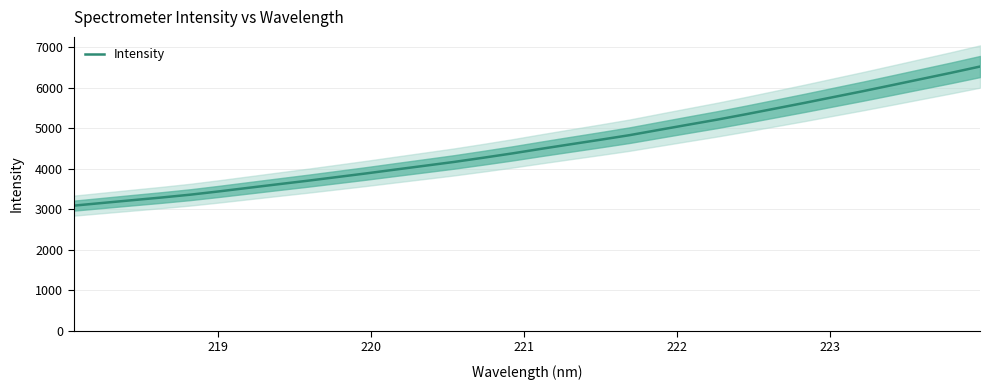

How many distinct data groups are displayed?

1